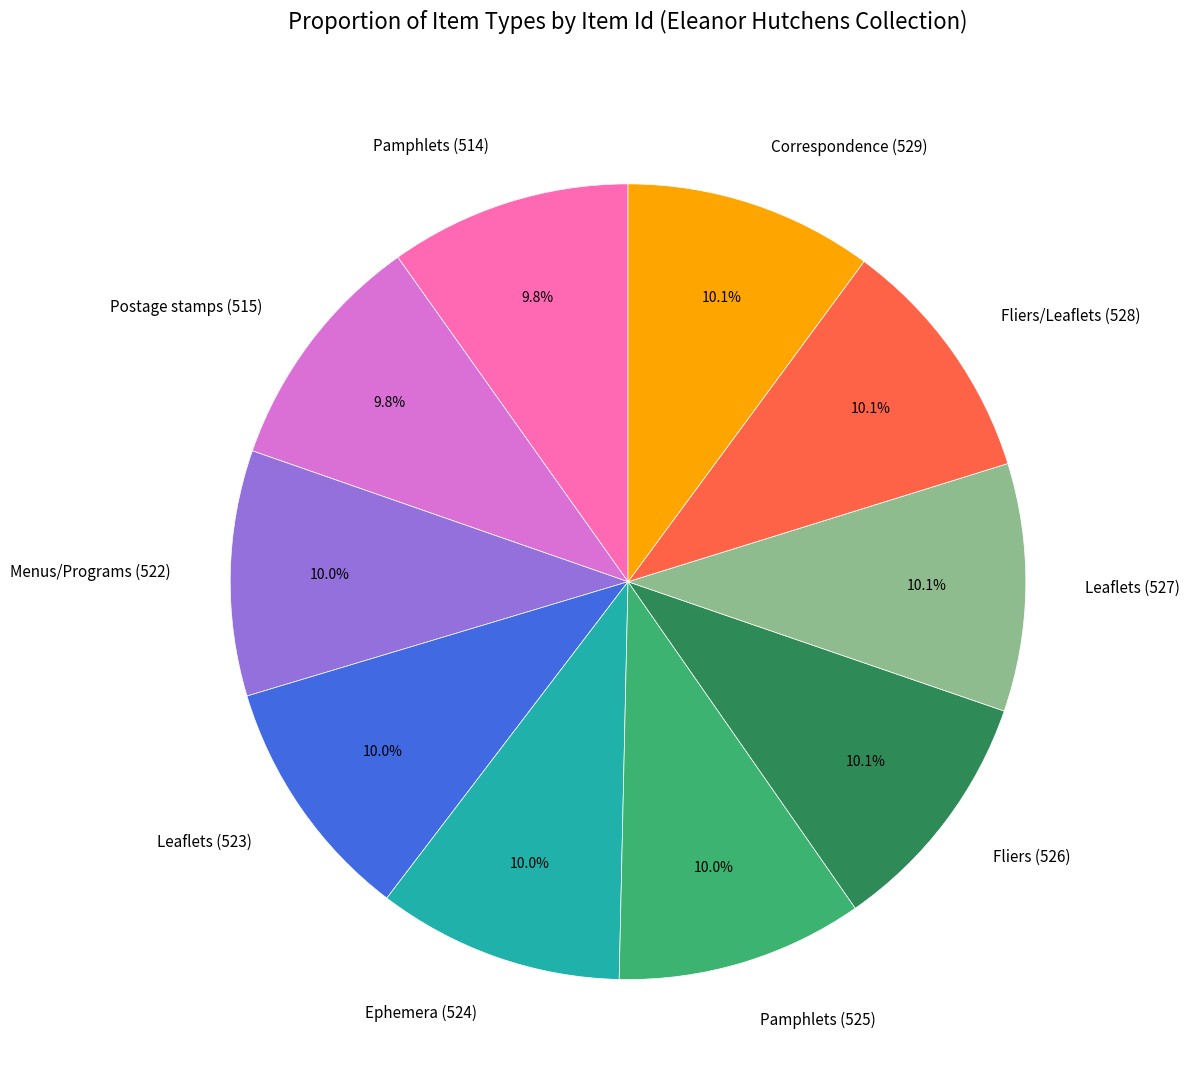

Is there a majority slice in this chart?

No